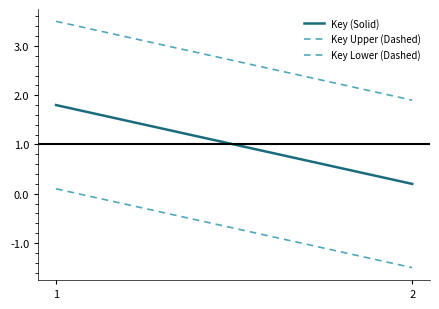

The value of Key Lower (Dashed) at 2 is -0.5. True or false?

False